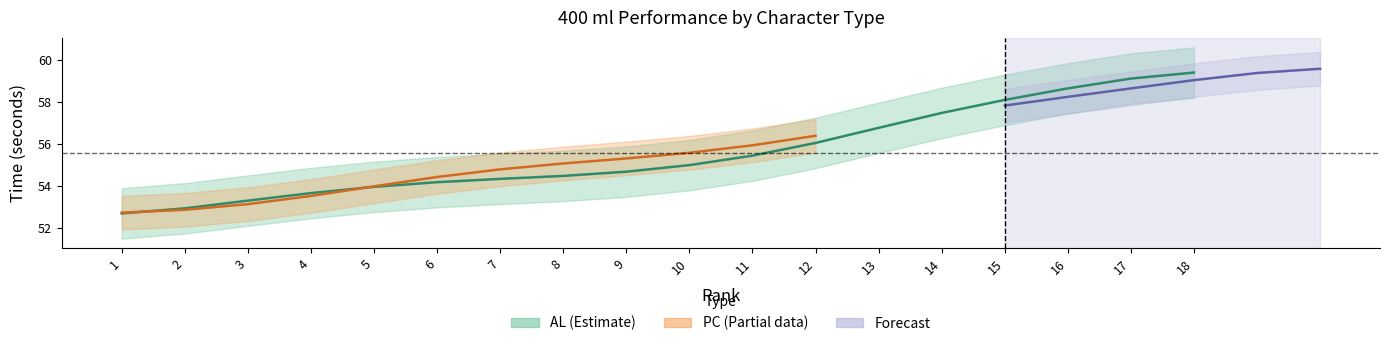

Which category has the highest value across all series?

18